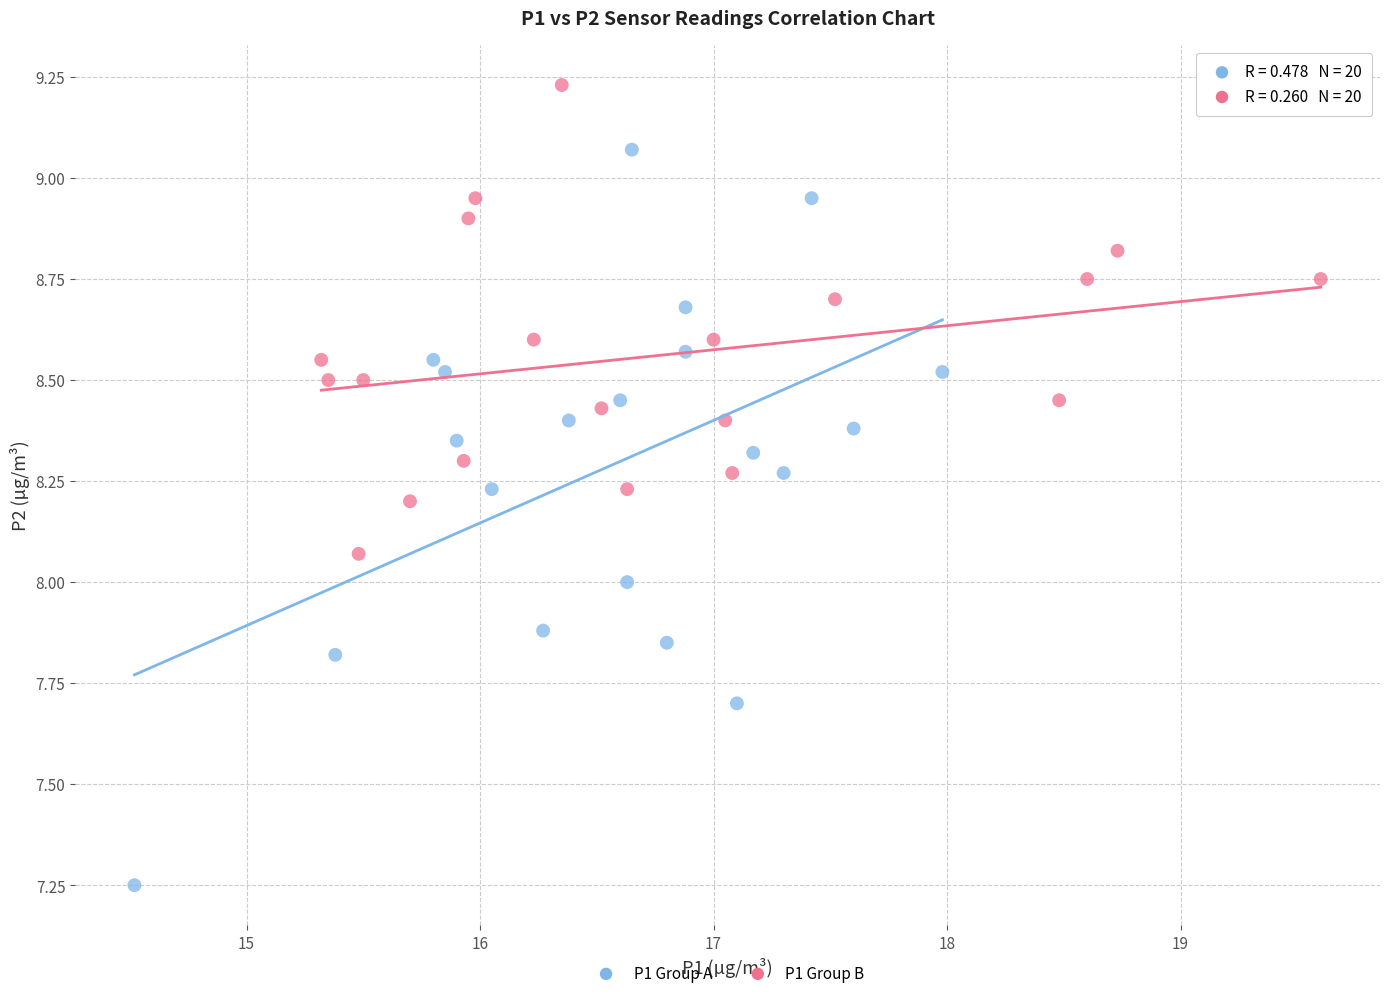

Which series contains the lowest Y value?

P1 Group A